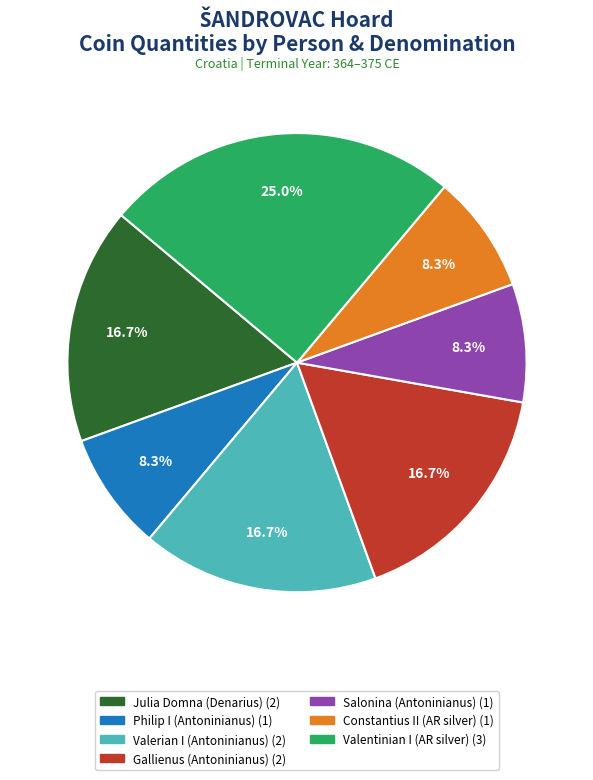

Does any single category account for the majority?

No